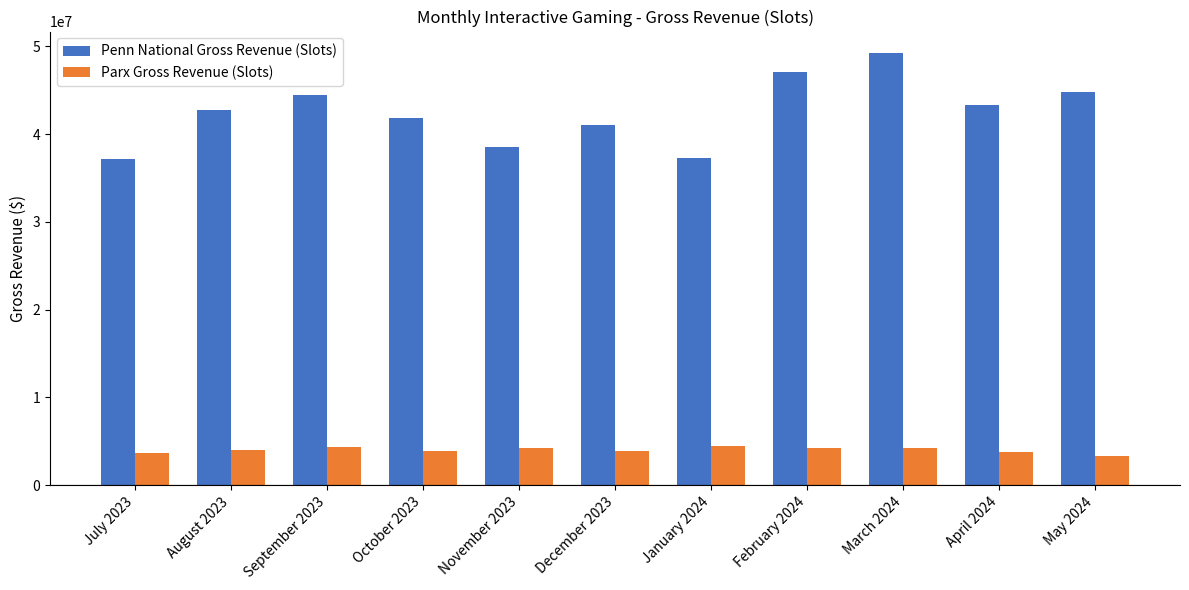

At which category is the sum across all series the highest?

March 2024